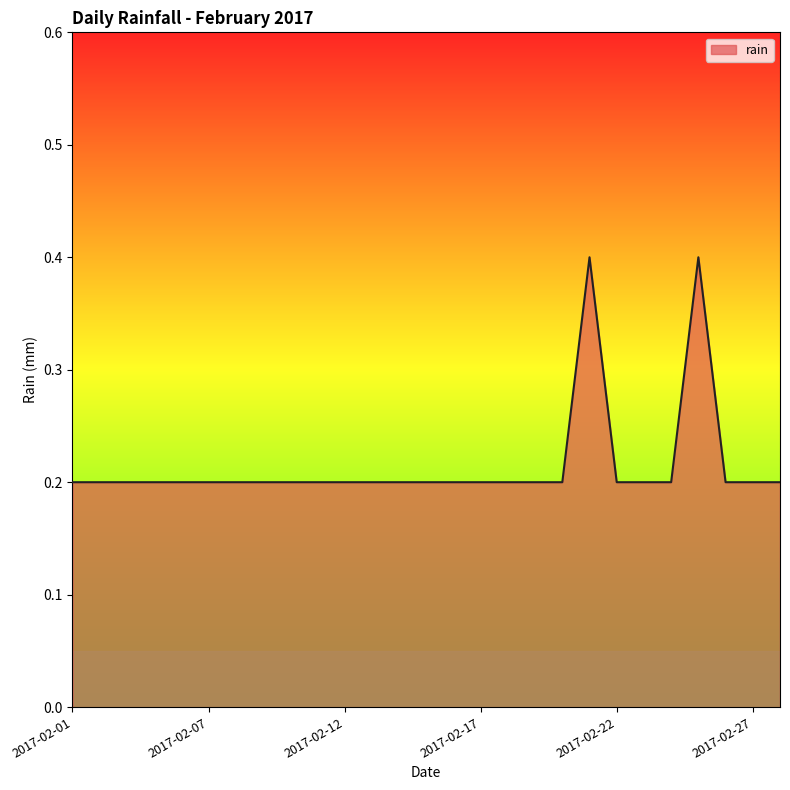

What is the greatest value displayed?

0.4